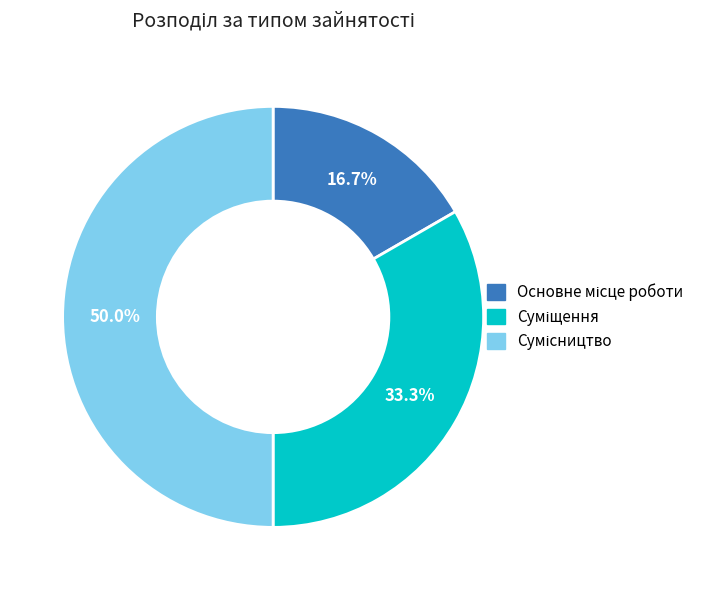

True or false: Сумісництво accounts for 50% of the total.

True